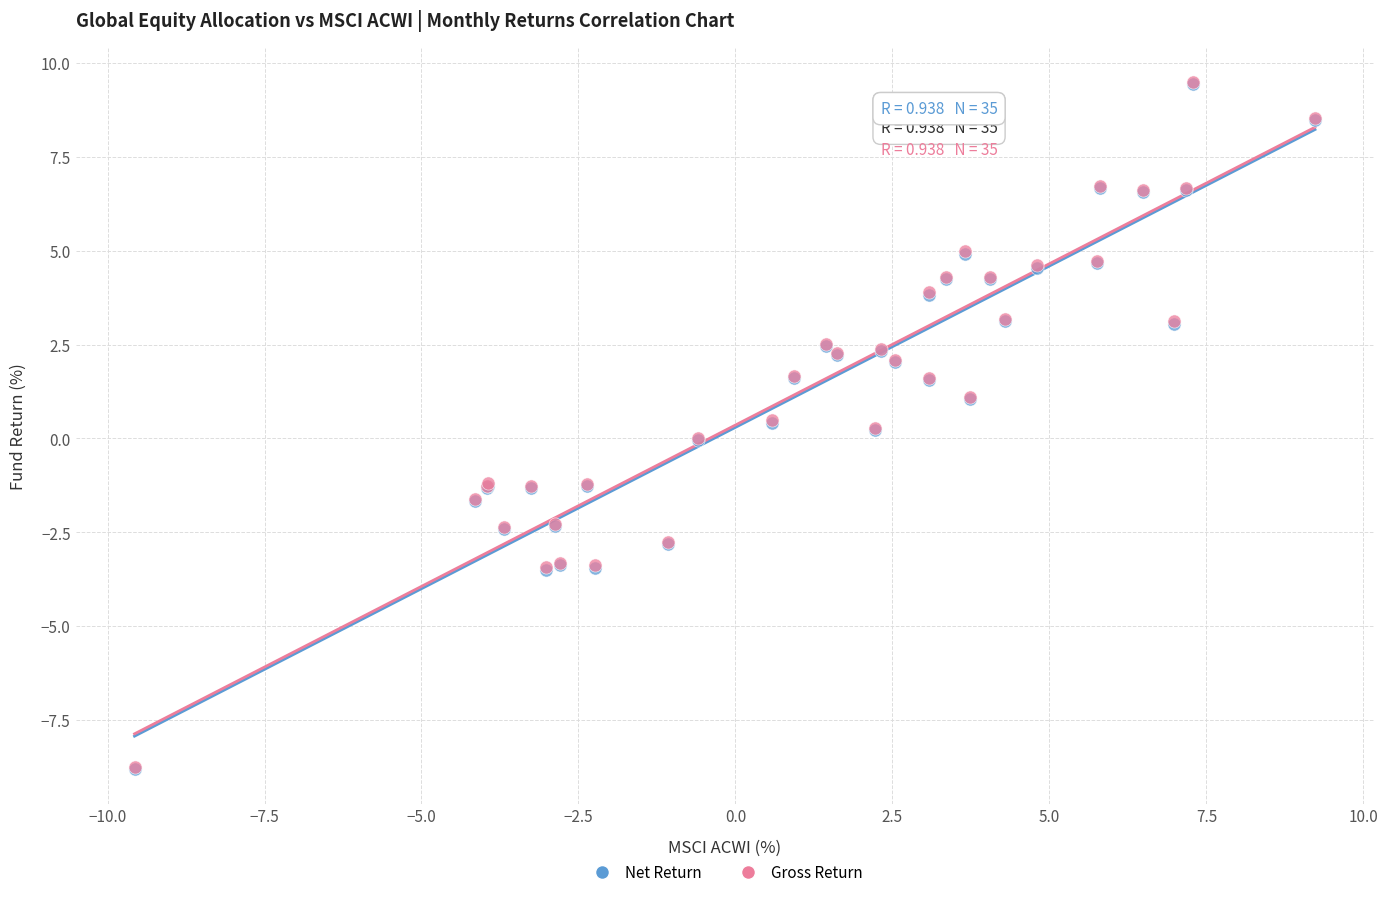

What are all the series names shown in the legend?

Net Return, Gross Return